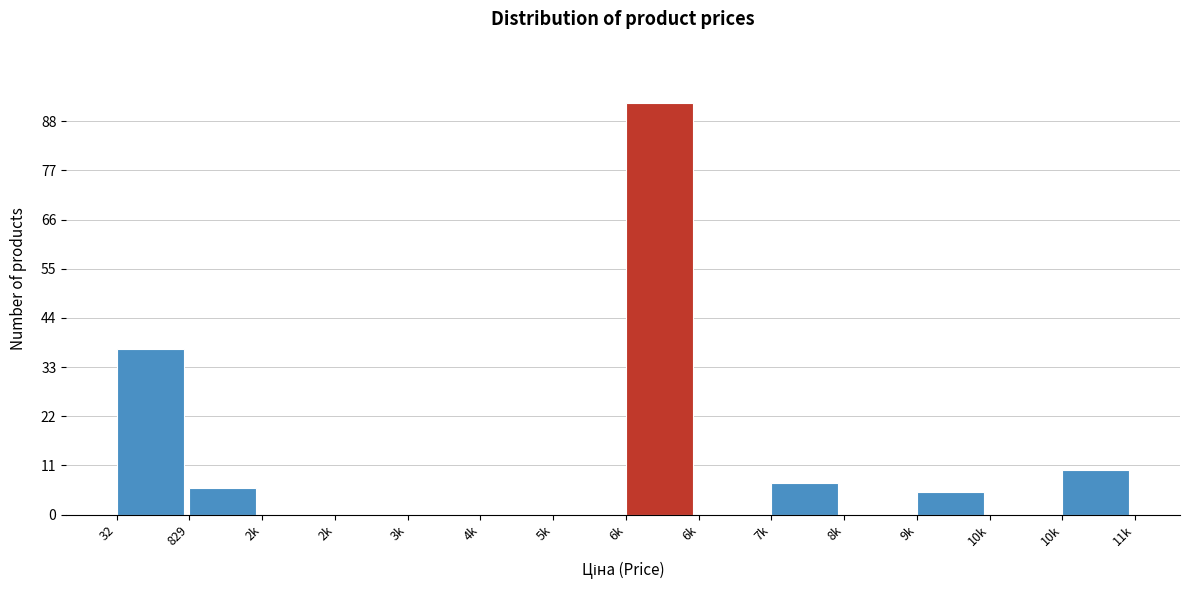

Count the number of categories in the chart.

14